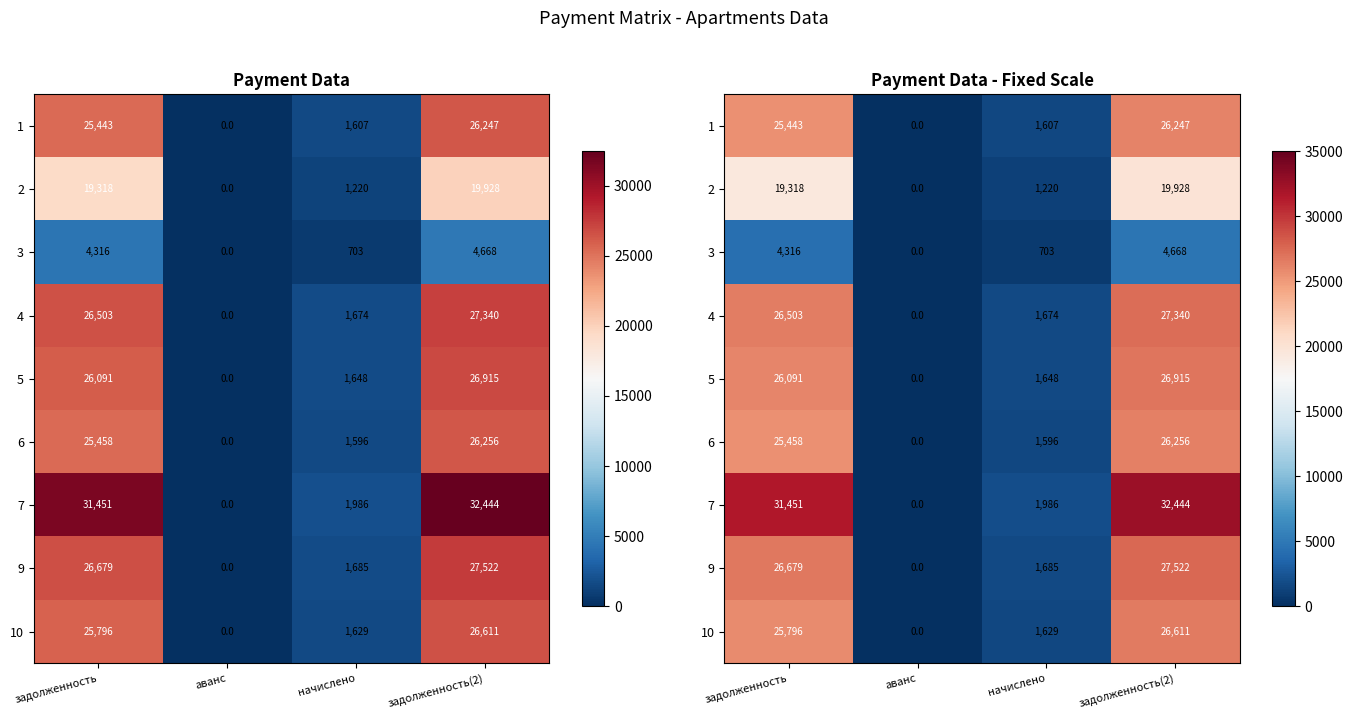

Rank the categories by 6 value from lowest to highest.

аванс, начислено, задолженность, задолженность(2)